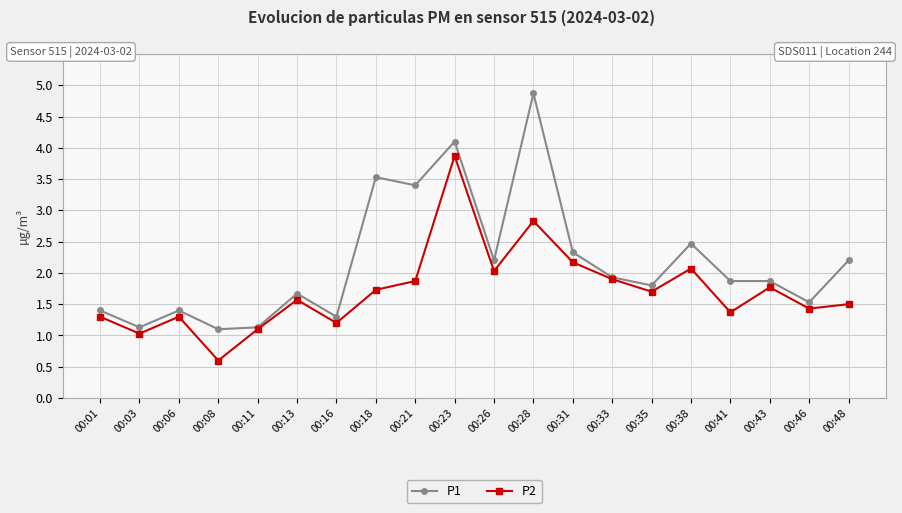

Where is the first local minimum for P1?

00:03